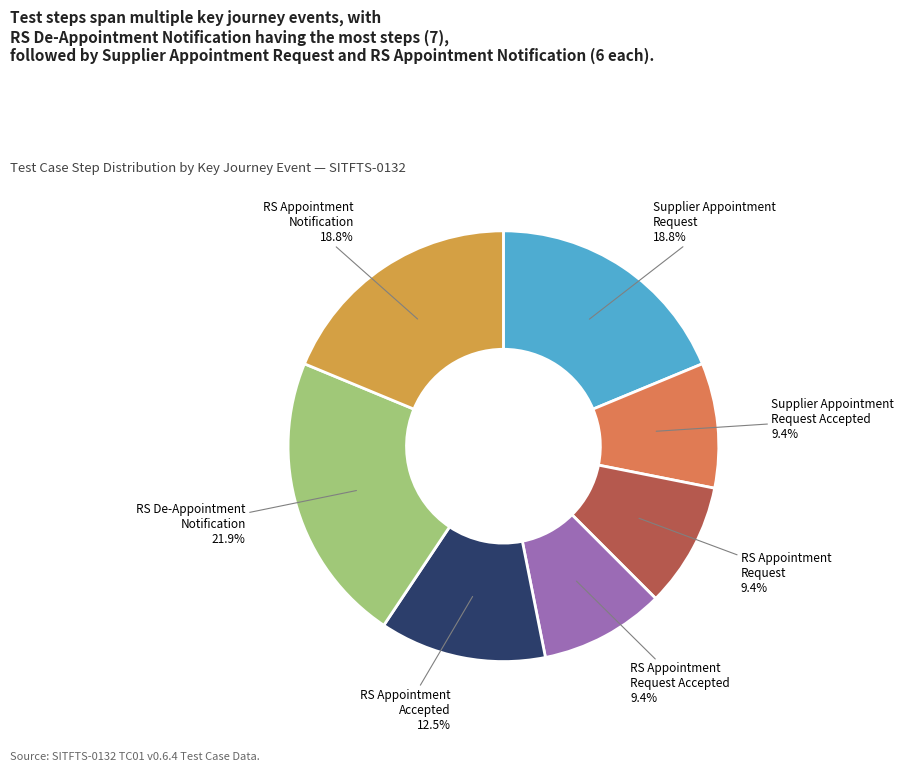

Does any single category account for the majority?

No